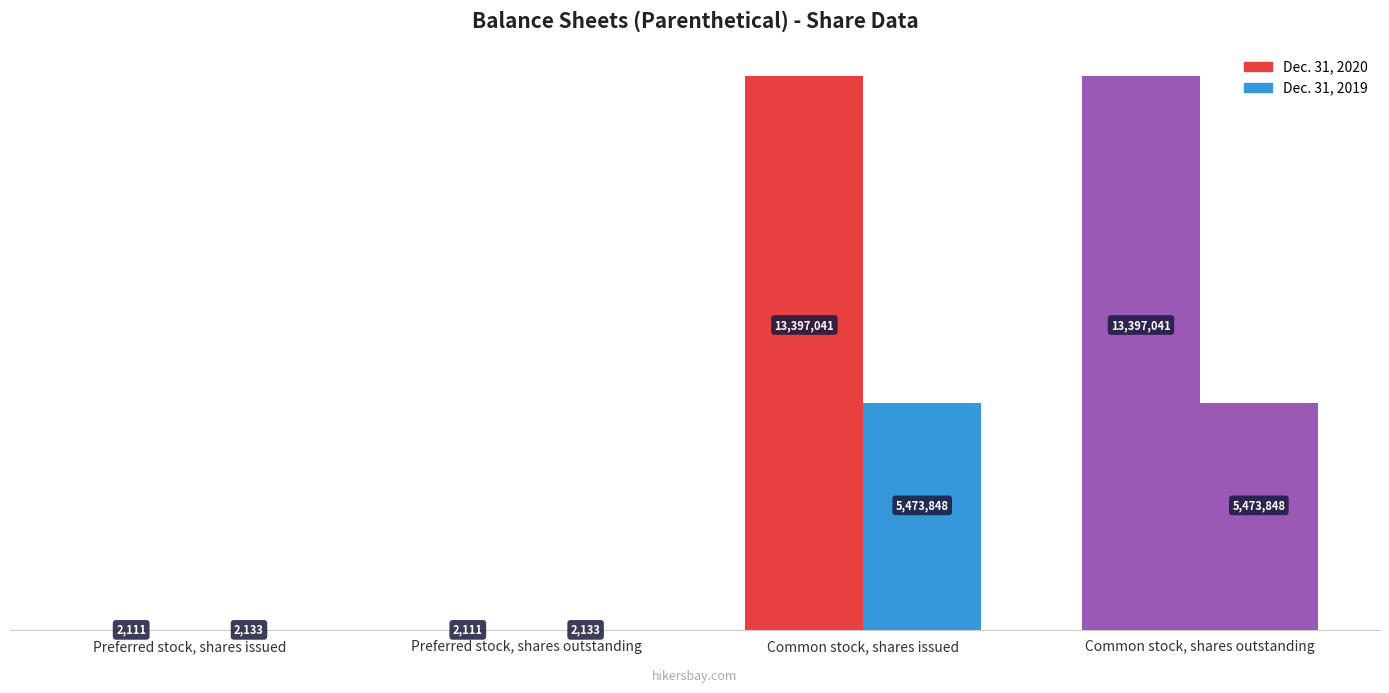

Count the number of data series in this chart.

2